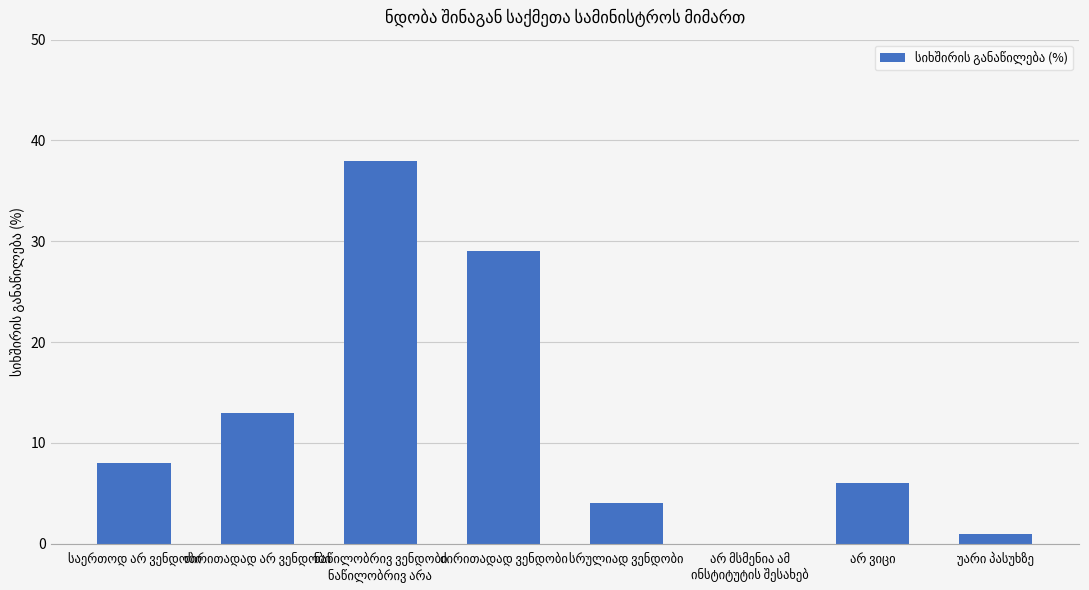

What is the greatest value displayed?

38